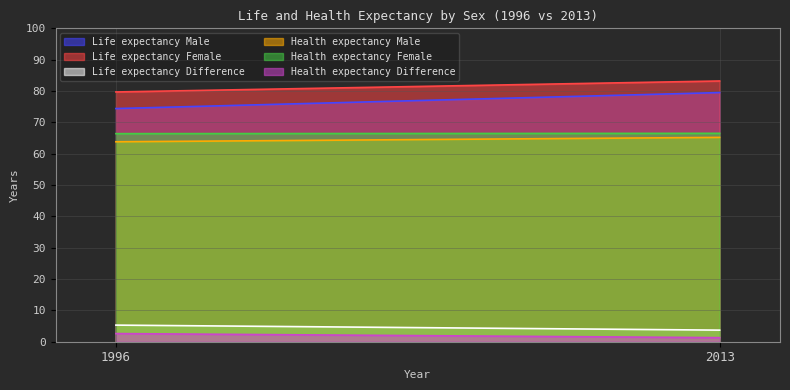

What is the lowest value of the Life expectancy Male series?

74.4